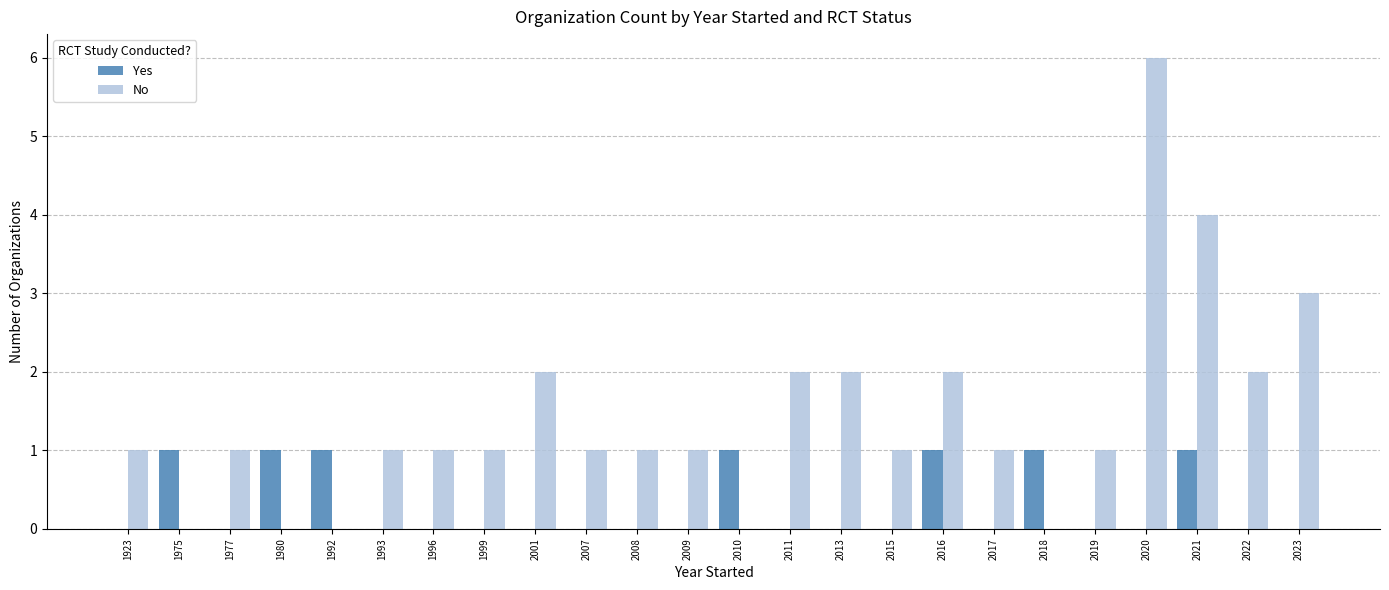

At which category is the sum across all series the highest?

2020